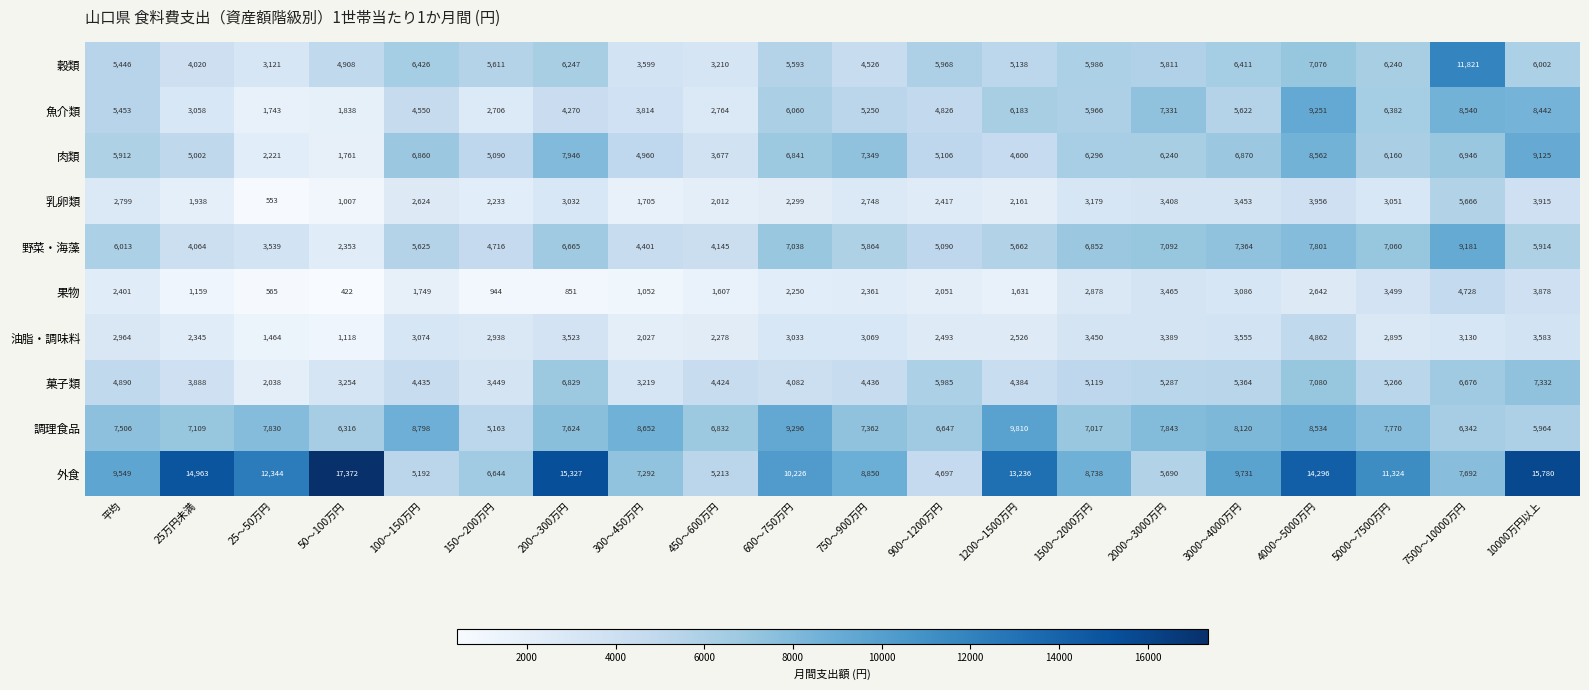

What is the average value of the 肉類 series?

5876